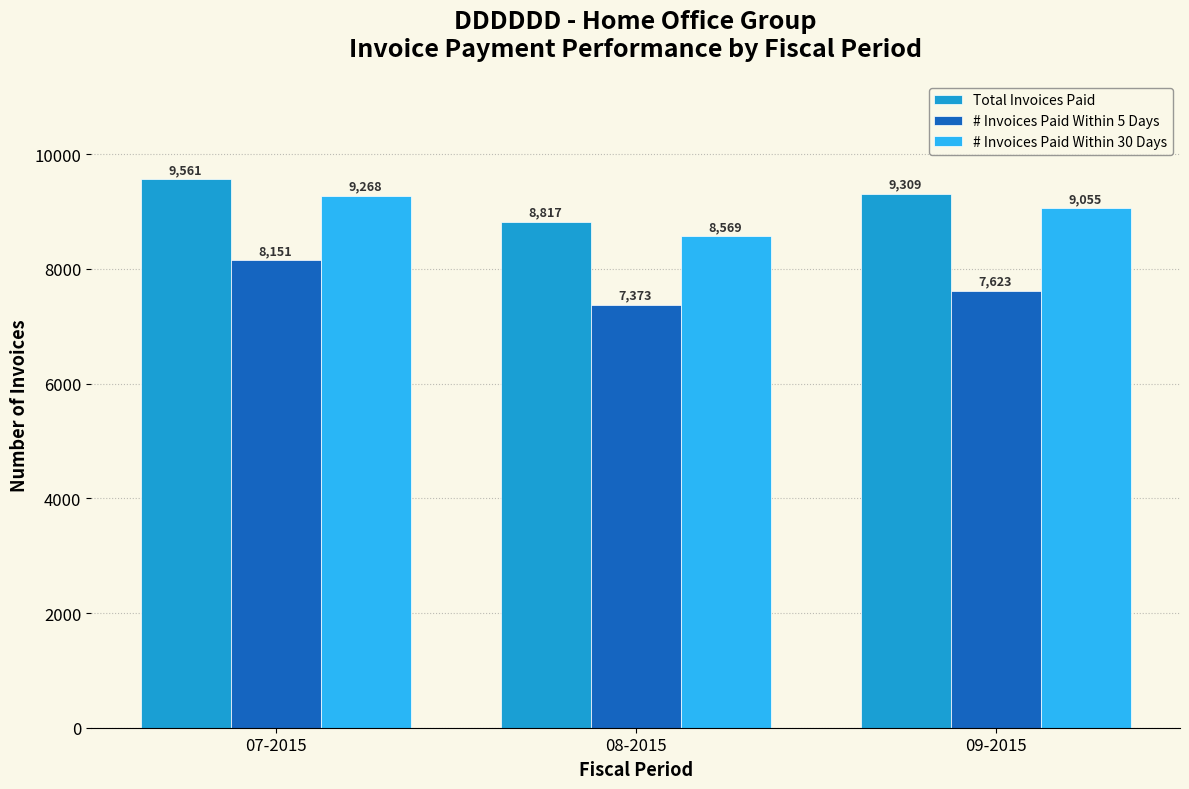

Between 07-2015 and 08-2015, which series saw the biggest shift?

# Invoices Paid Within 5 Days